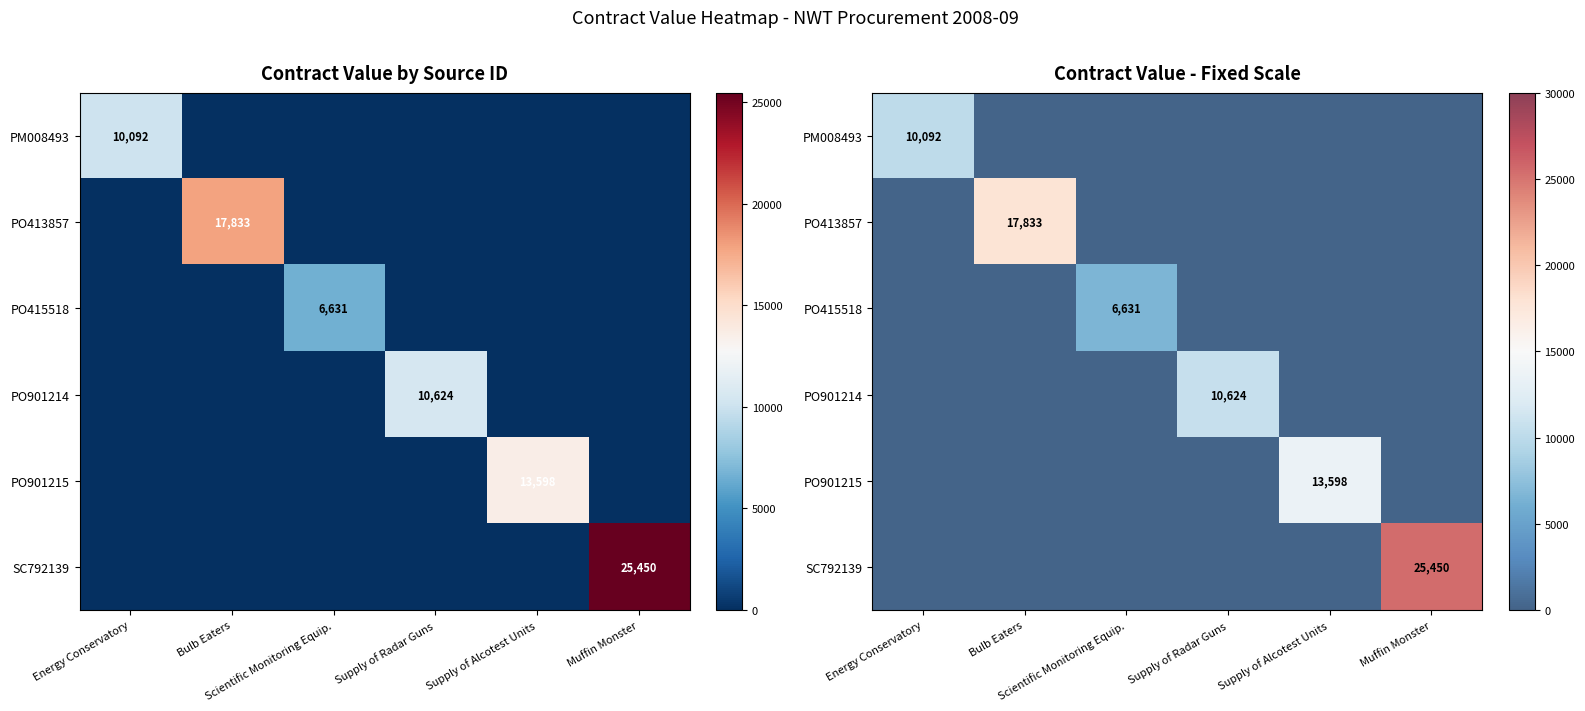

Which series has the largest total across all categories?

SC792139